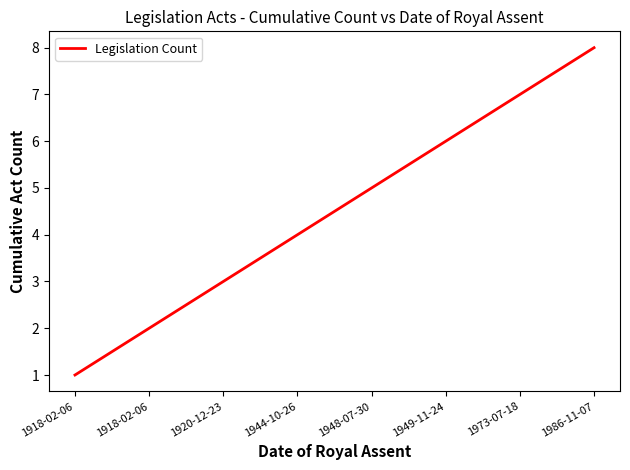

Count the number of data series in this chart.

1